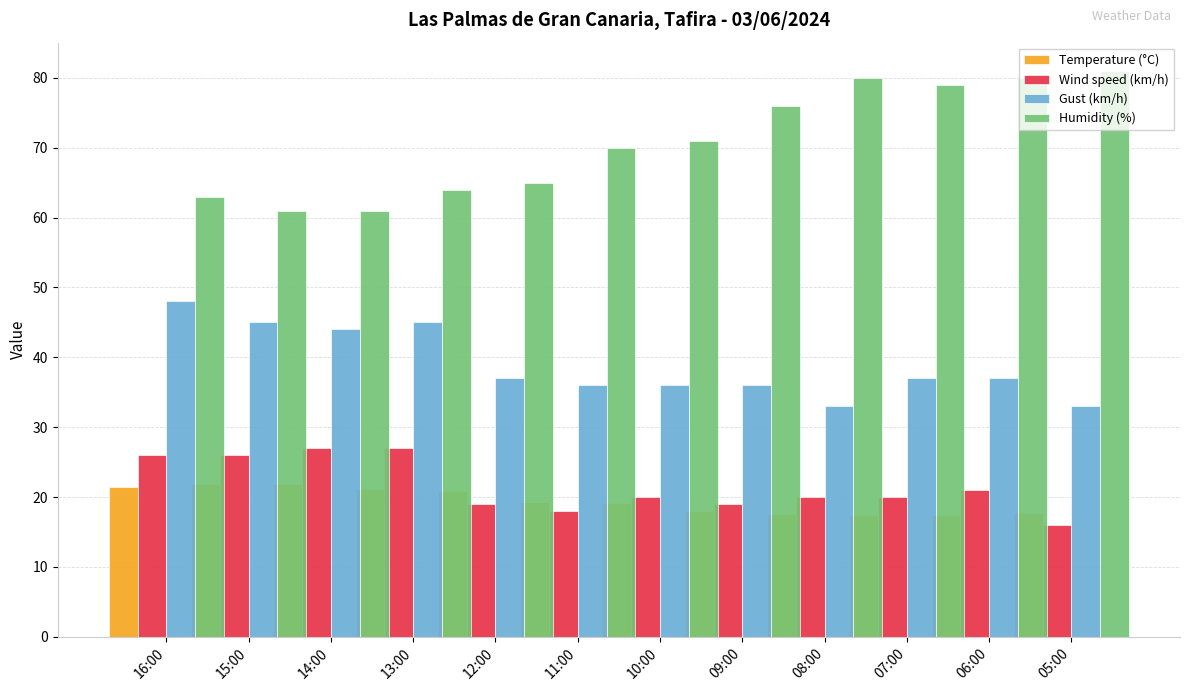

The value of Gust (km/h) at 10:00 is 58.7. True or false?

False